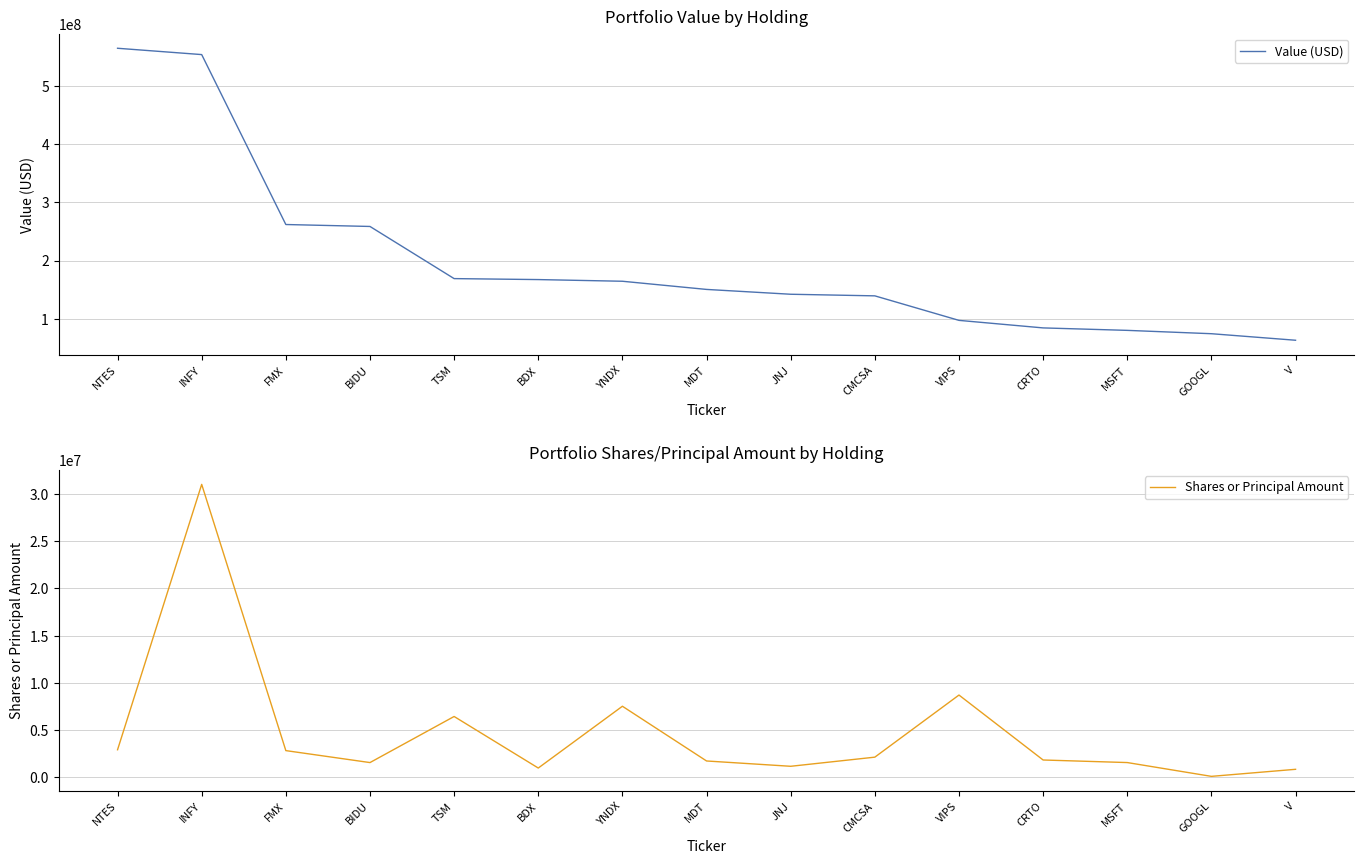

True or false: Value (USD) and Shares or Principal Amount cross at least once.

False